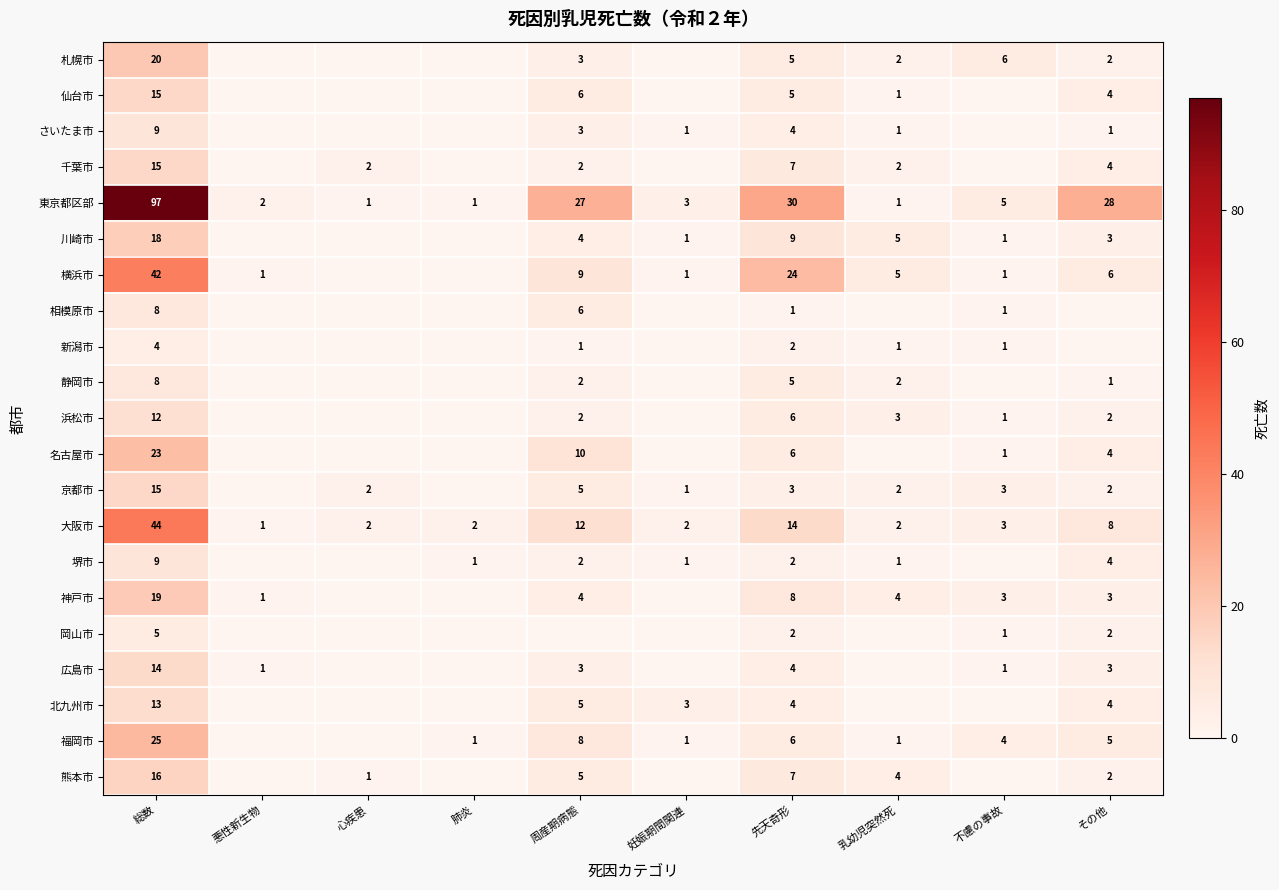

How many data points does each series have?

10